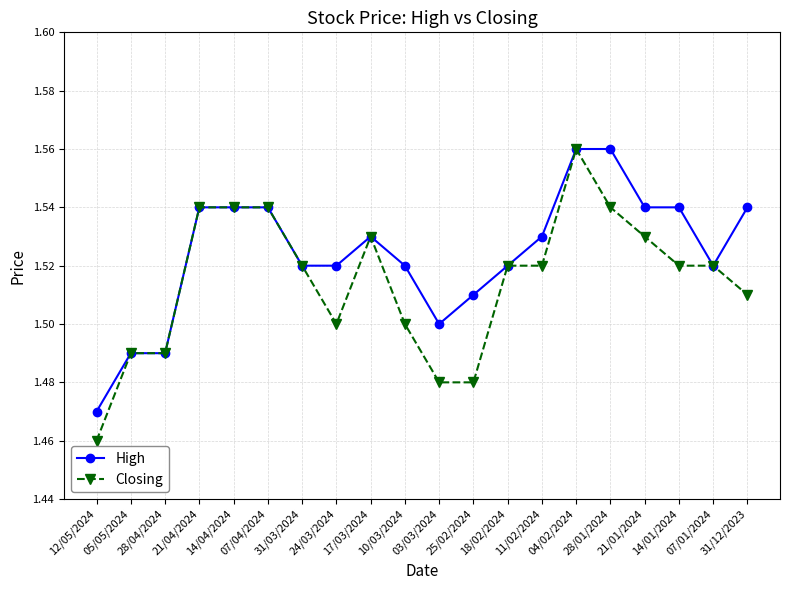

Which series has the widest spread of values?

Closing